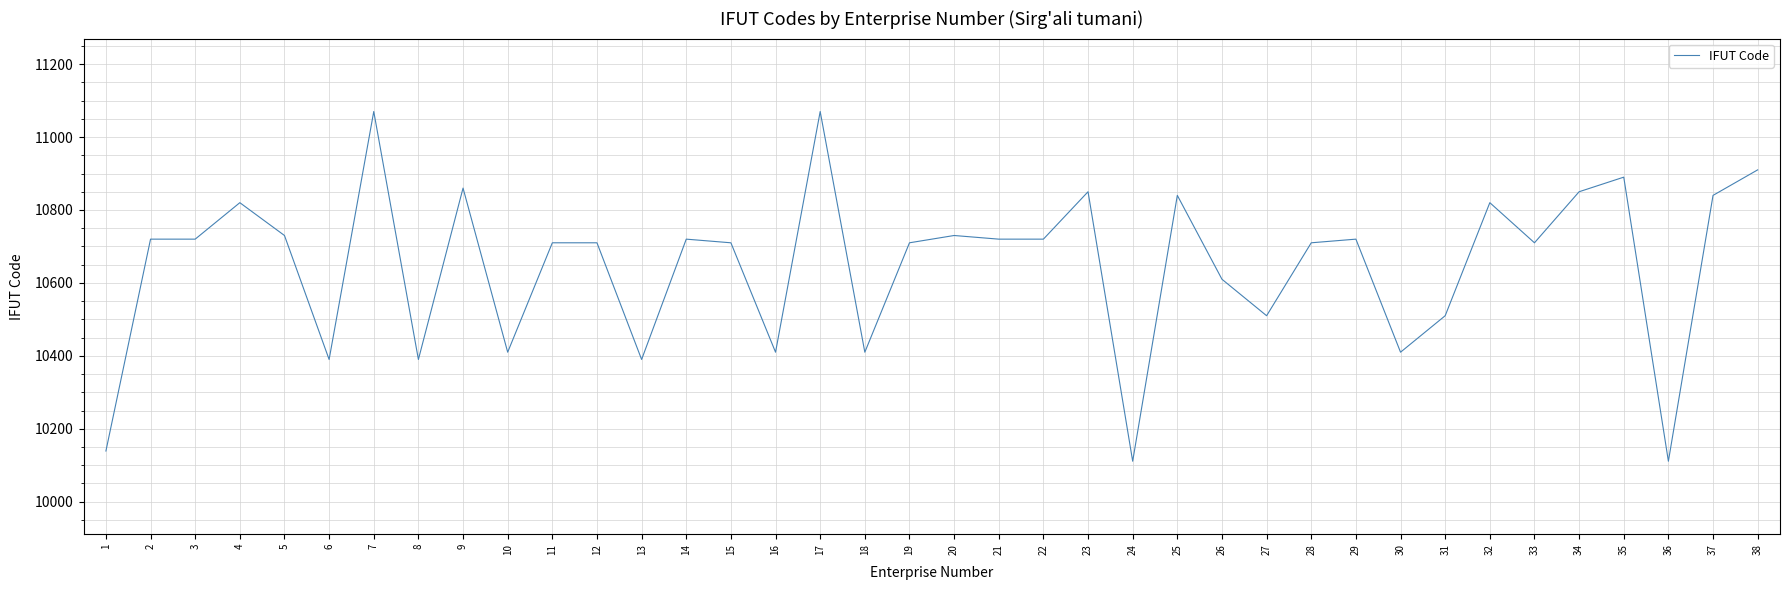

True or false: the data has more than 1 interior local peaks.

True